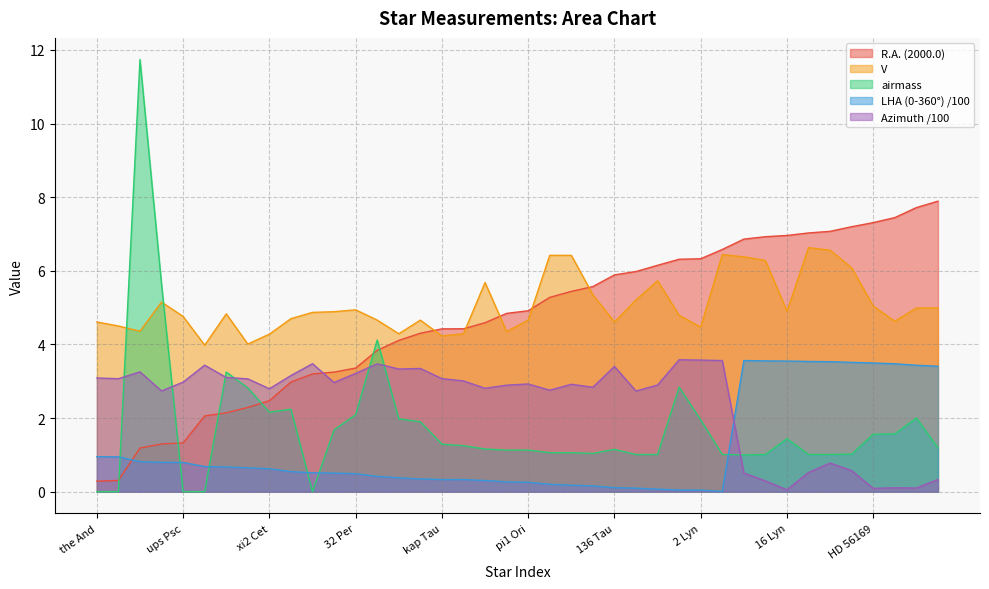

What is the approximate value of V at pi Per?

4.7